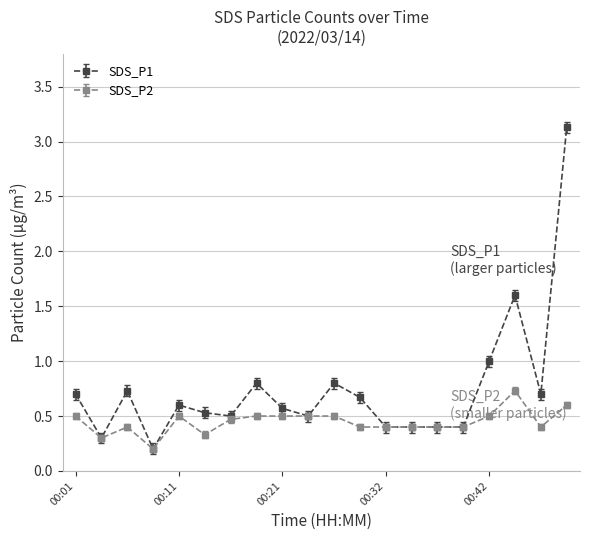

What is the value of the SDS_P1 point at the 9th from the left?

0.6